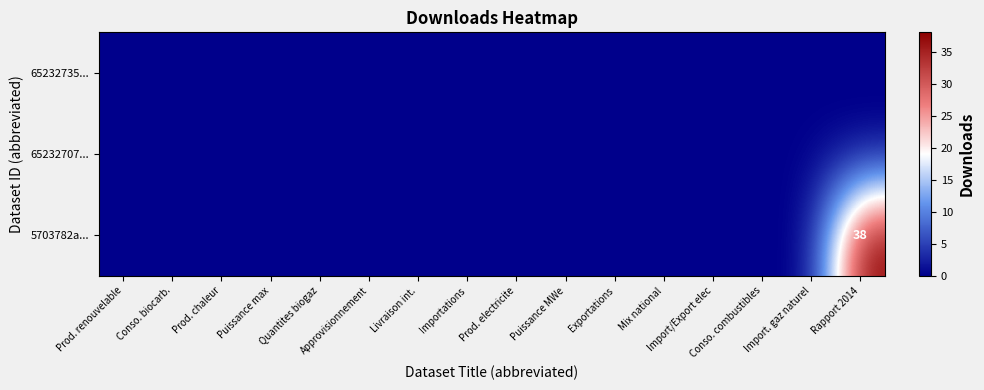

What is the maximum value shown in the chart?

38